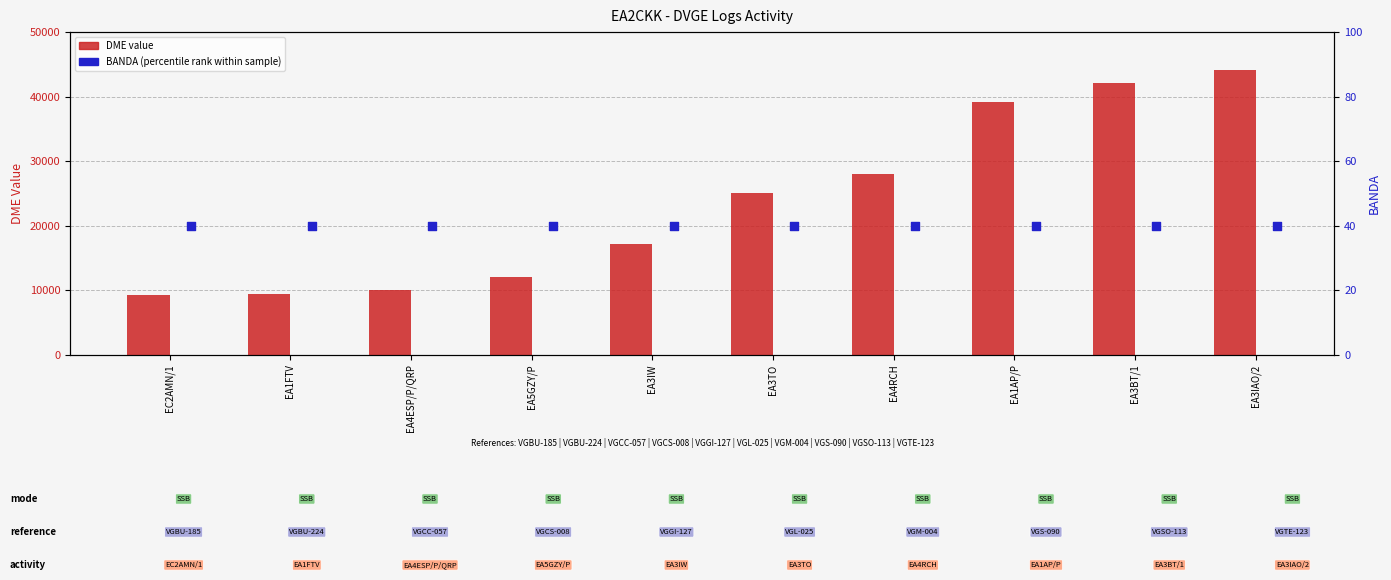

At which category is the sum across all series the highest?

EA3IAO/2